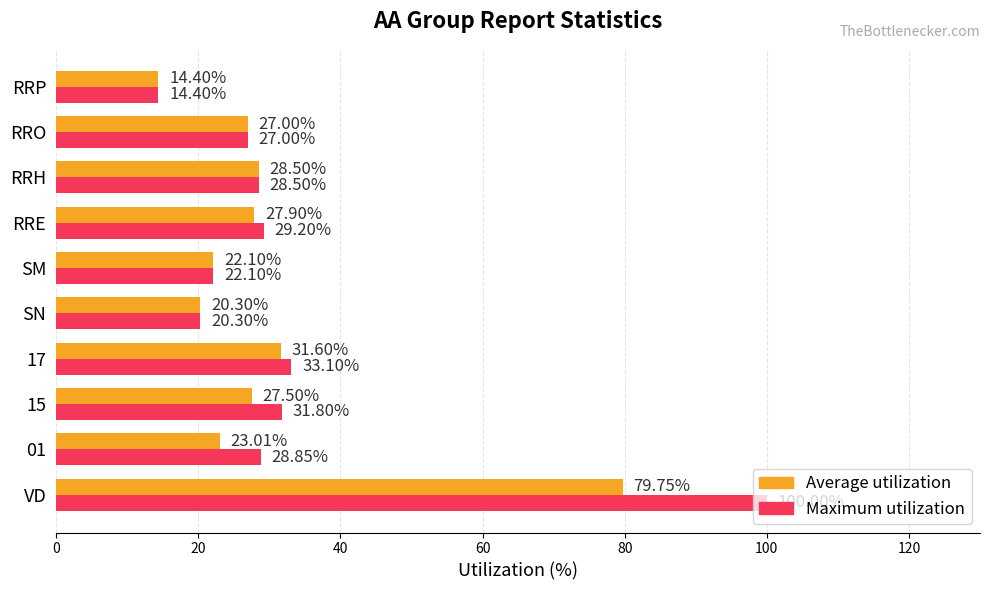

At which label does Average utilization reach its minimum?

RRP